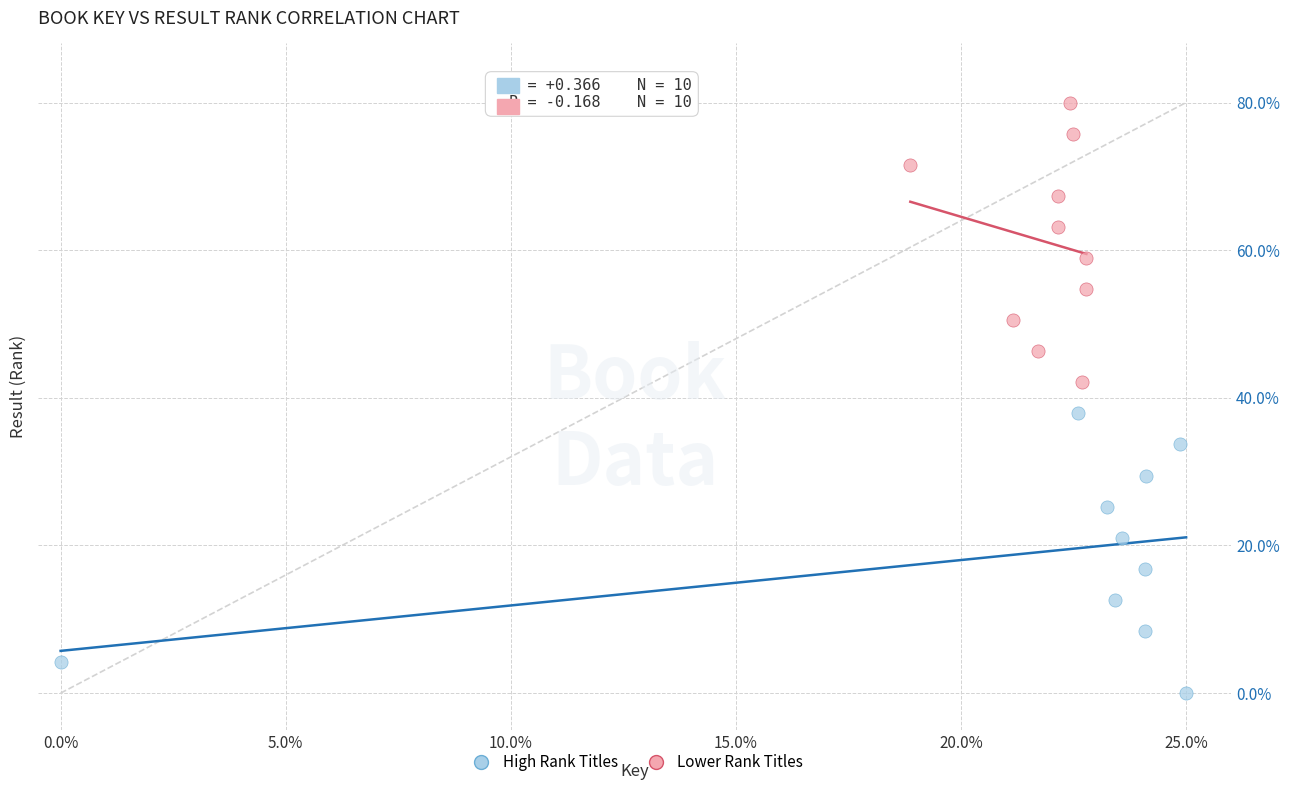

Which series contains the highest Y value?

Lower Rank Titles